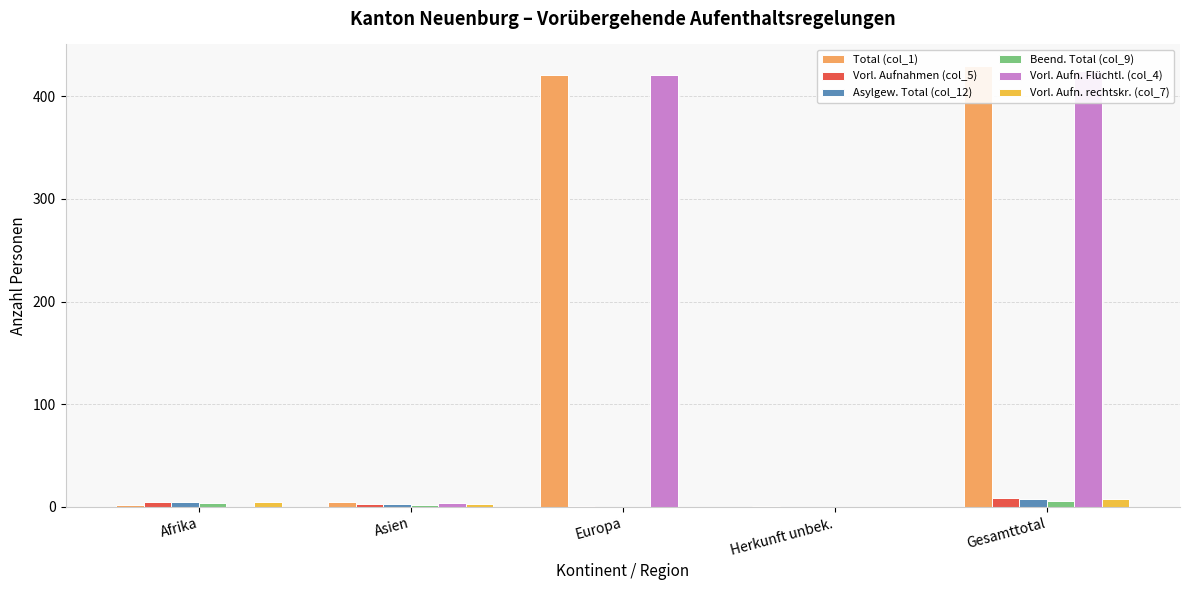

What is the value of the Vorl. Aufn. Flüchtl. (col_4) bar at the 3rd from the left?

421